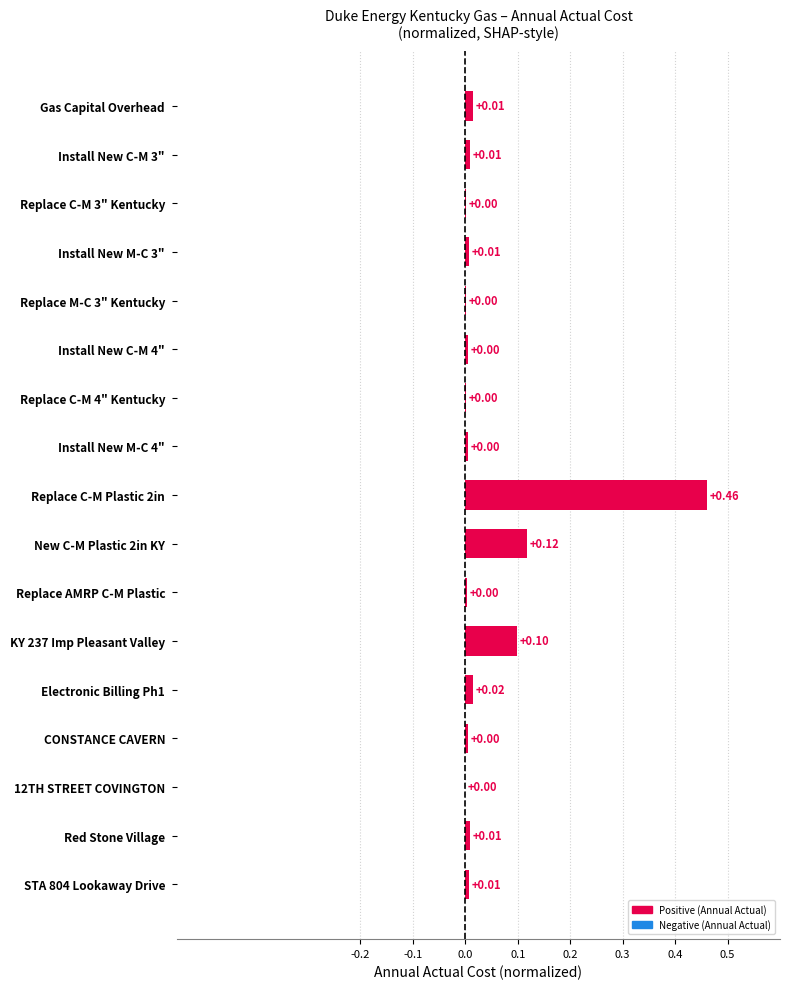

What is the sum of all values?

0.8